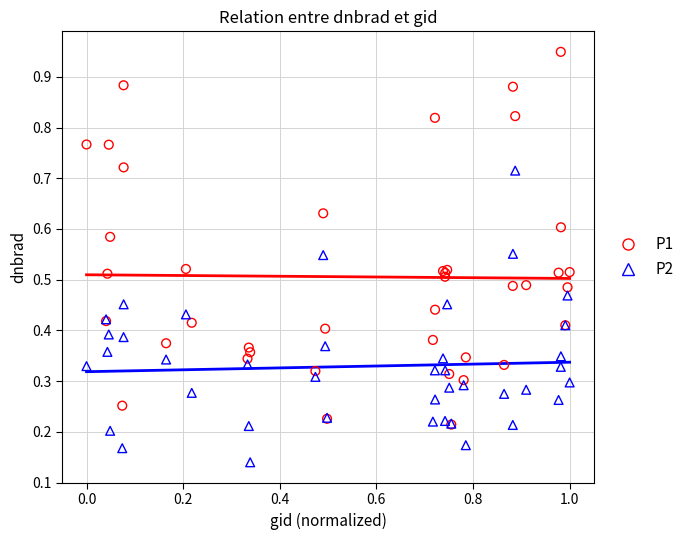

Which series has the largest Y range (max minus min)?

P1